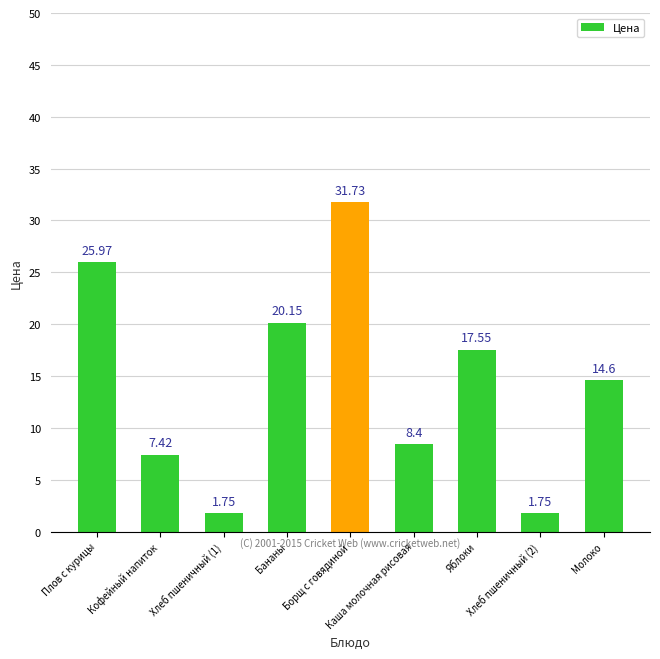

How many bars are there in total?

9